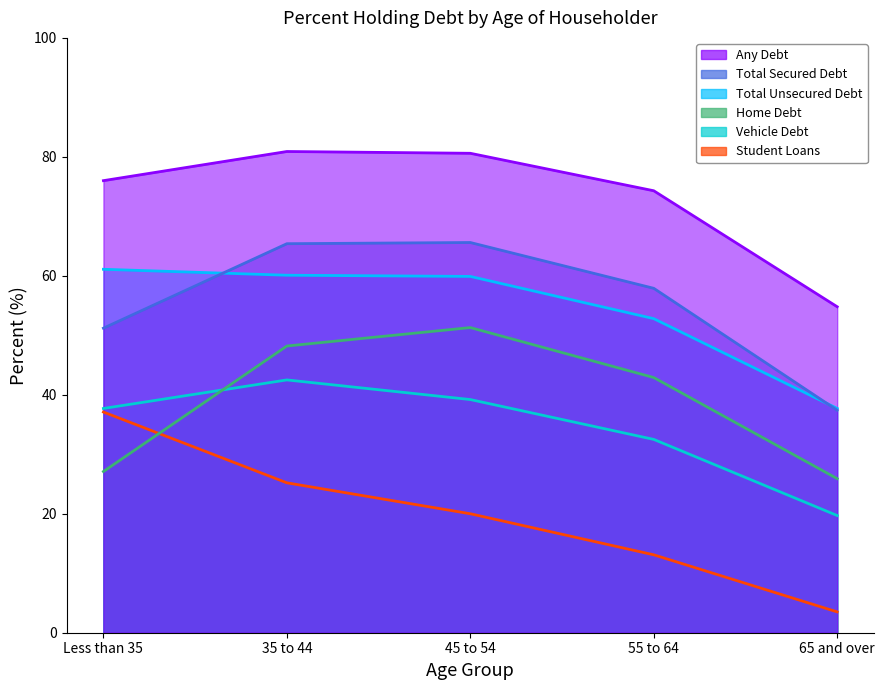

How many data points in Any Debt are above 76?

2